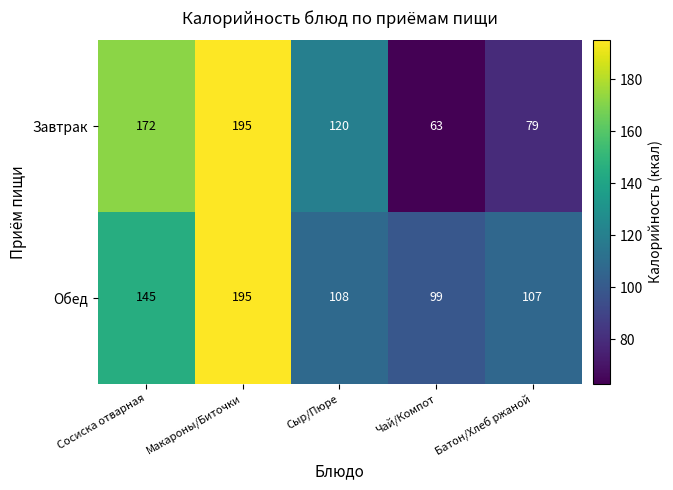

The Завтрак series shows 195 at Макароны/Биточки. True or false?

True